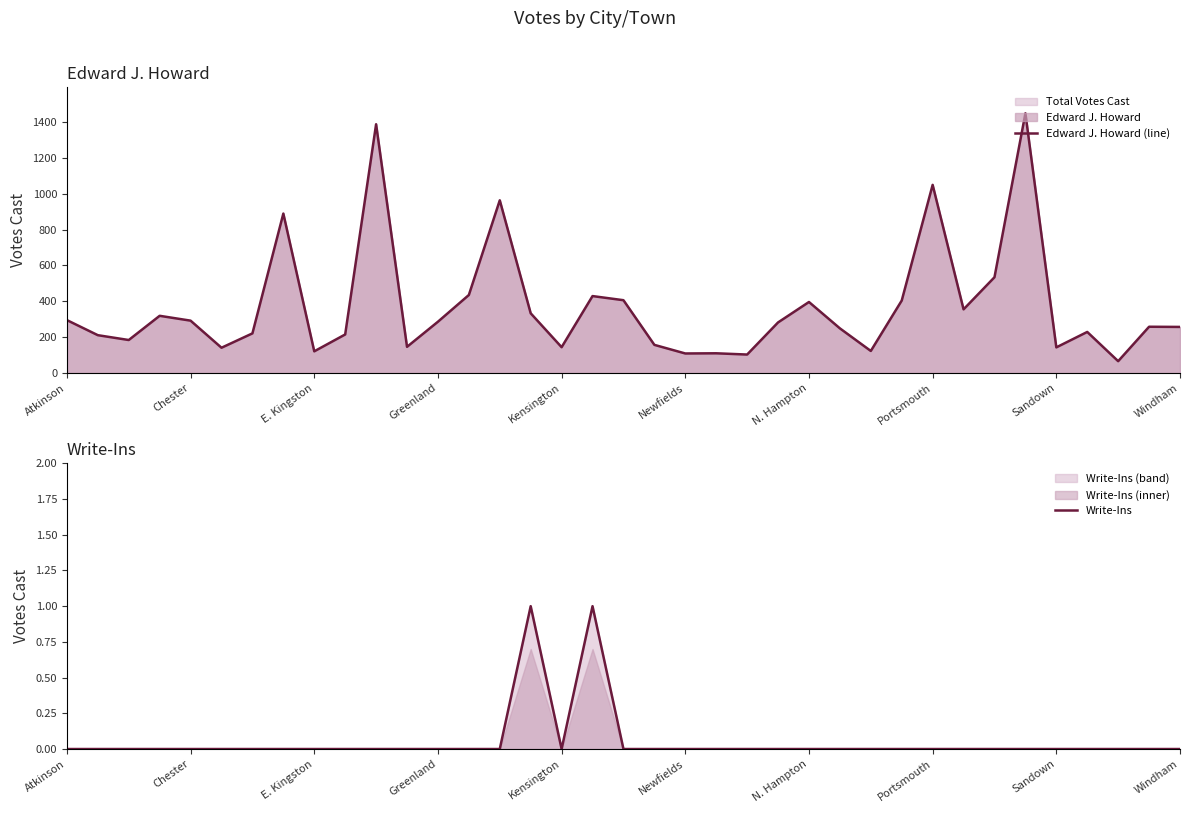

List the series in order of their overall mean, lowest first.

Write-Ins, Edward J. Howard (line)